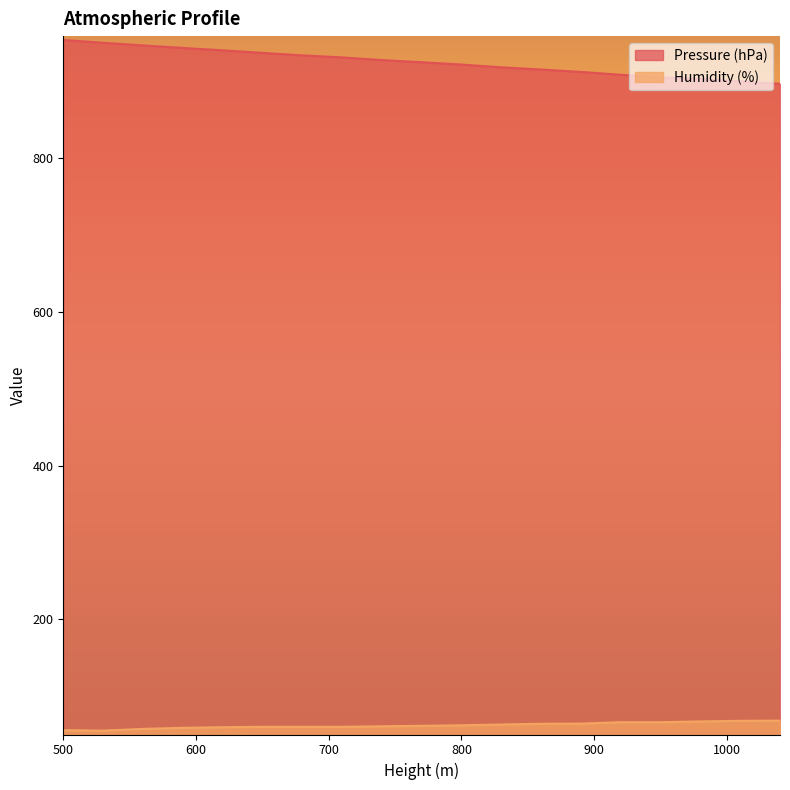

Between 590 and 560, which is larger?

560